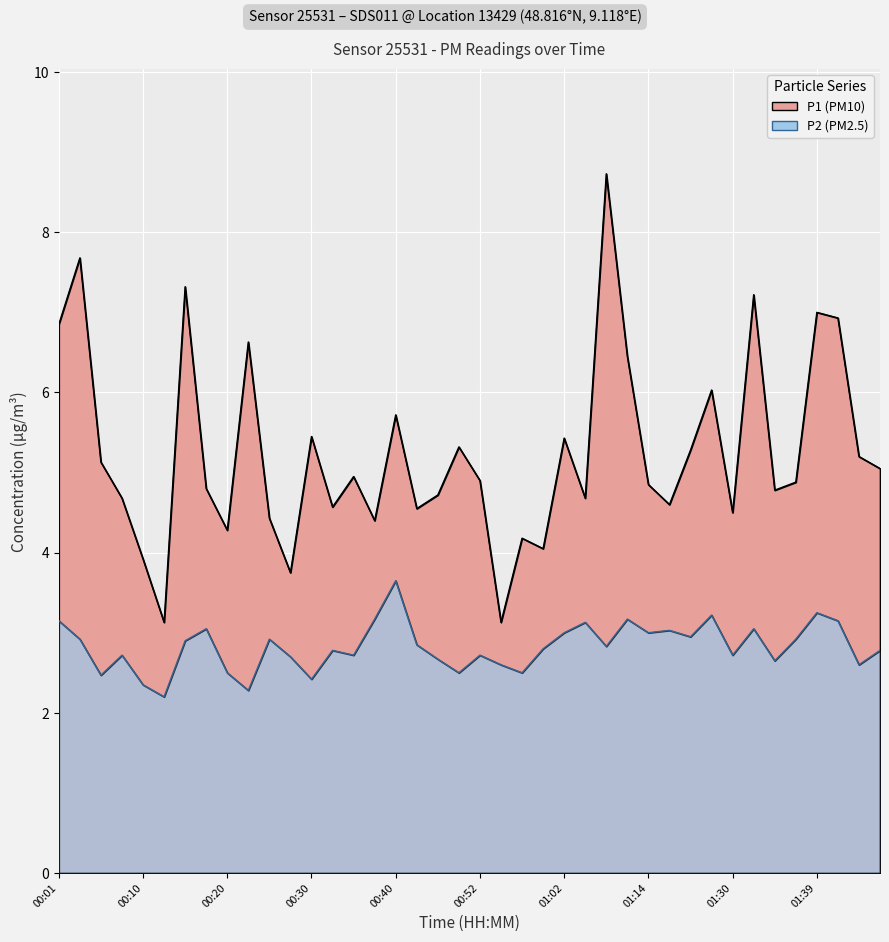

The value of P1 at 01:30 is 1.7. True or false?

False